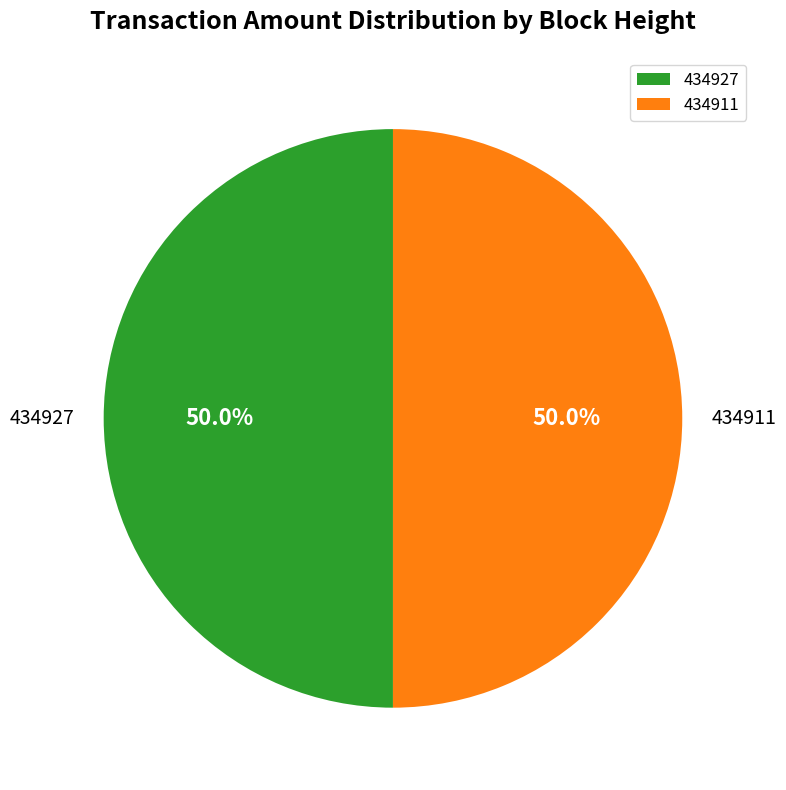

What percentage is NOT represented by 434911?

50.0%